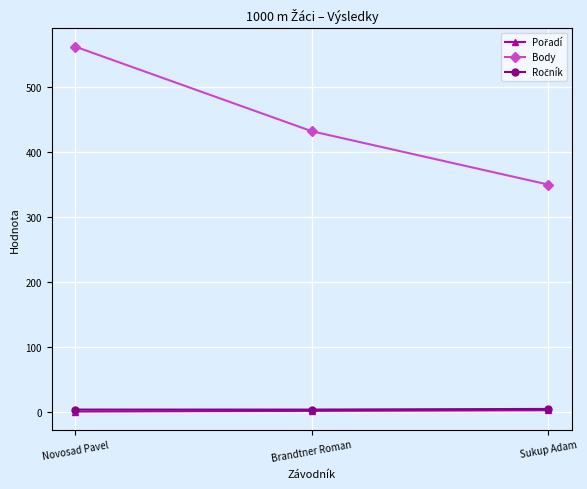

At which category is the sum across all series the highest?

Novosad Pavel